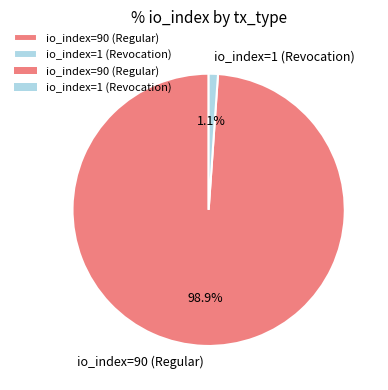

How many slices are in this pie chart?

2